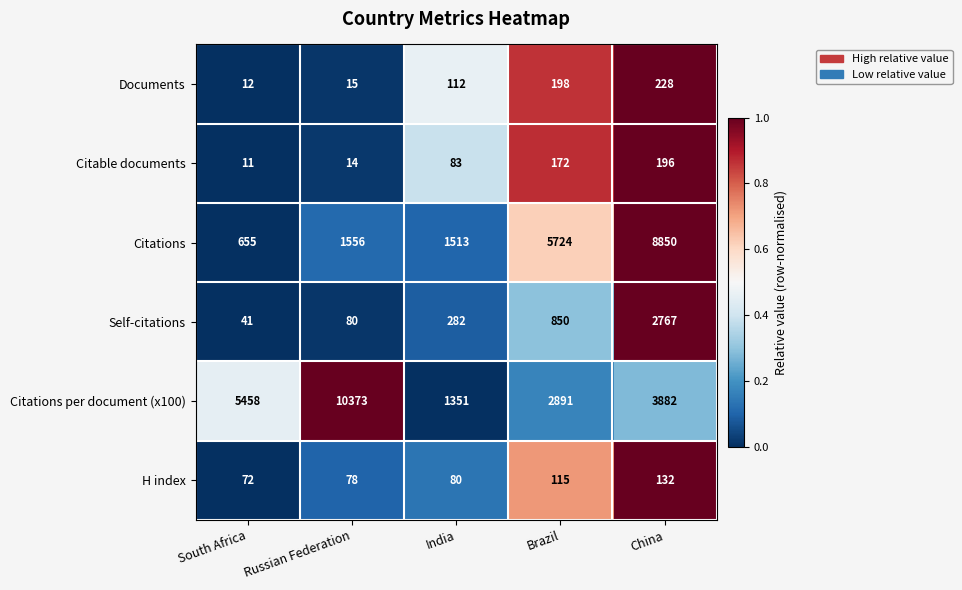

Where is H index nearest to the value 102?

Brazil